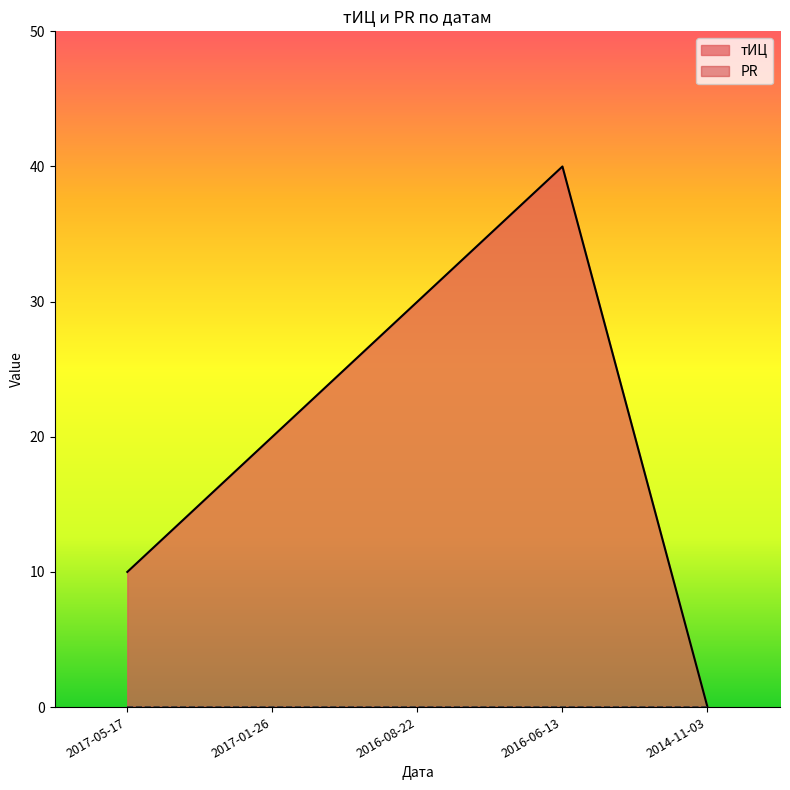

What is the average value?

20